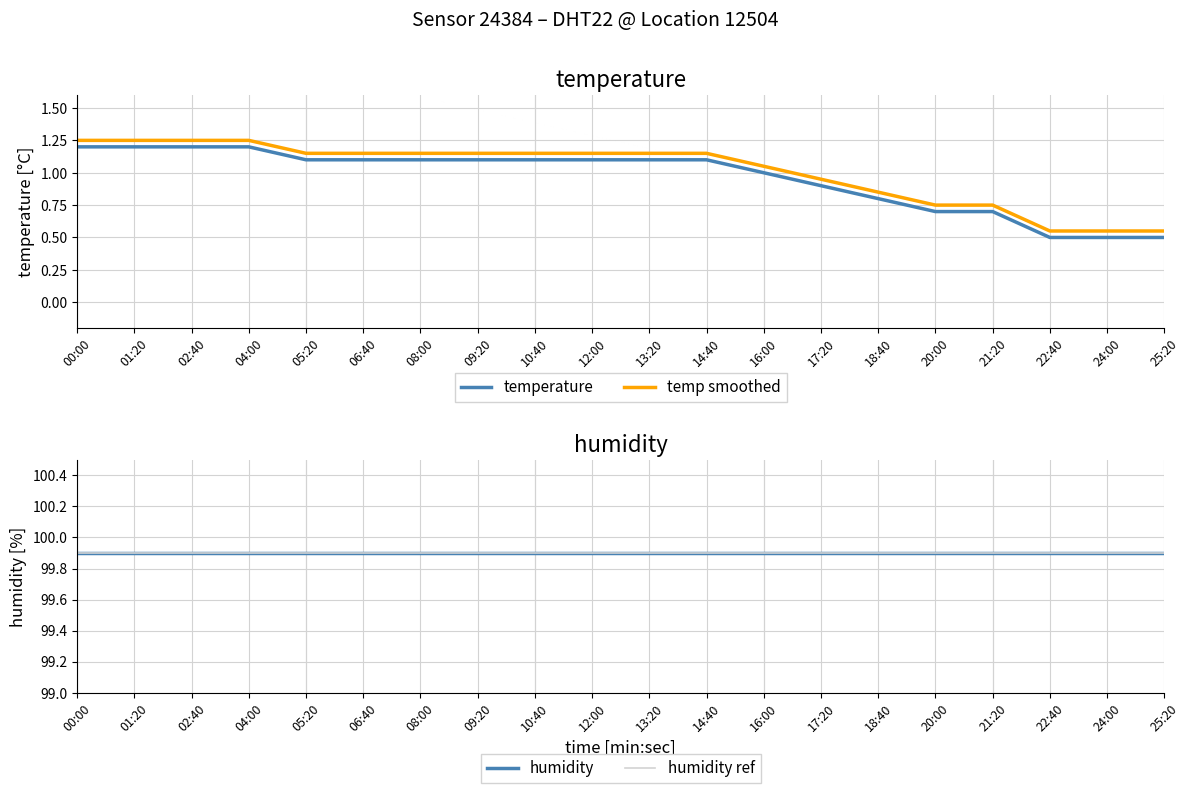

What is the label of the 3rd point from the left?

02:40